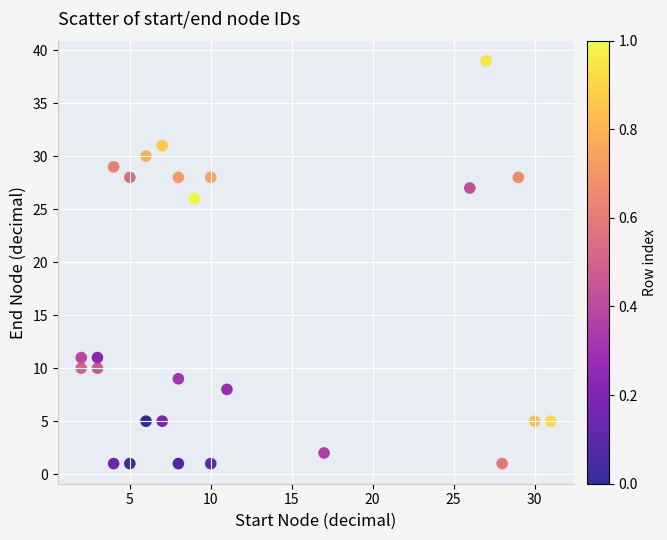

What Y value in the scatter plot is closest to 20?

26